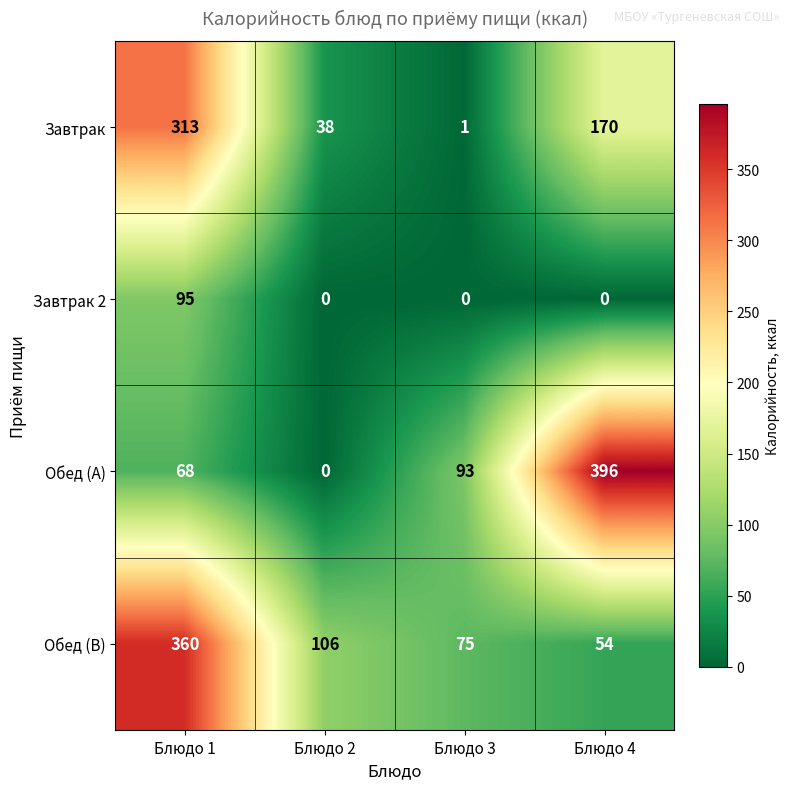

What is the difference between the second highest and minimum values in the Завтрак series?

169